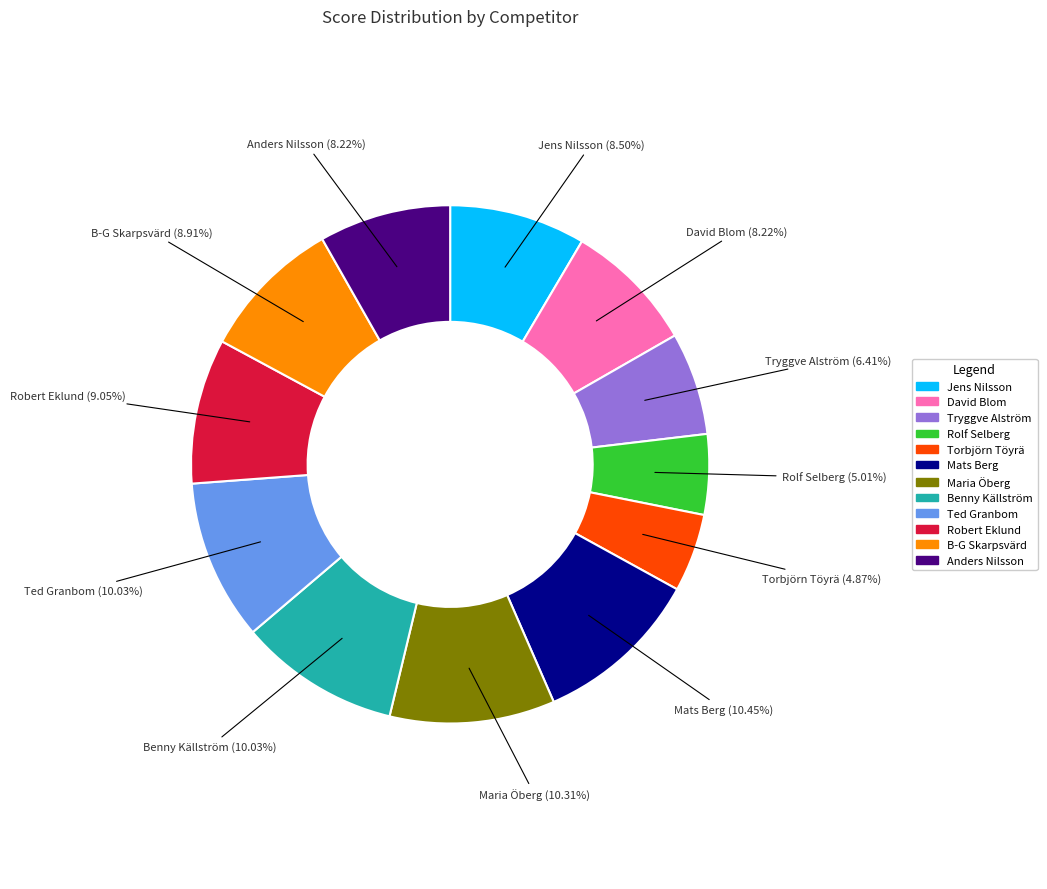

To the nearest percent, what is the difference between the Mats Berg and Torbjörn Töyrä slice percentages?

6%